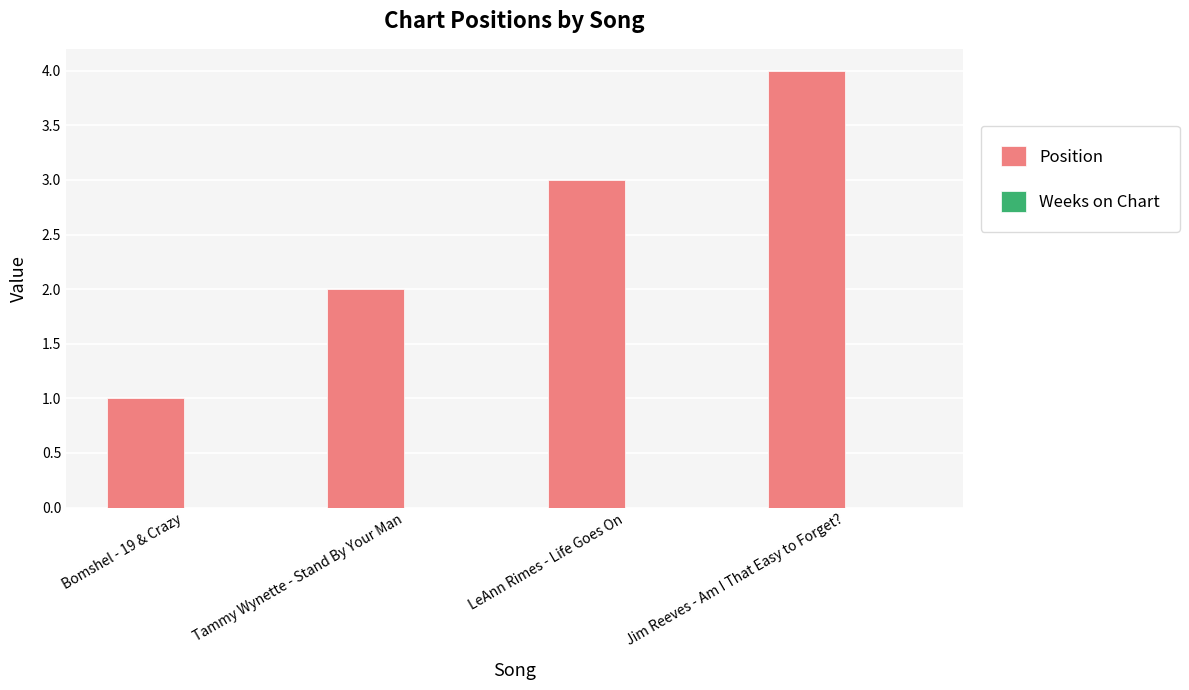

At which category does the chart reach its peak across all series?

Jim Reeves - Am I That Easy to Forget?